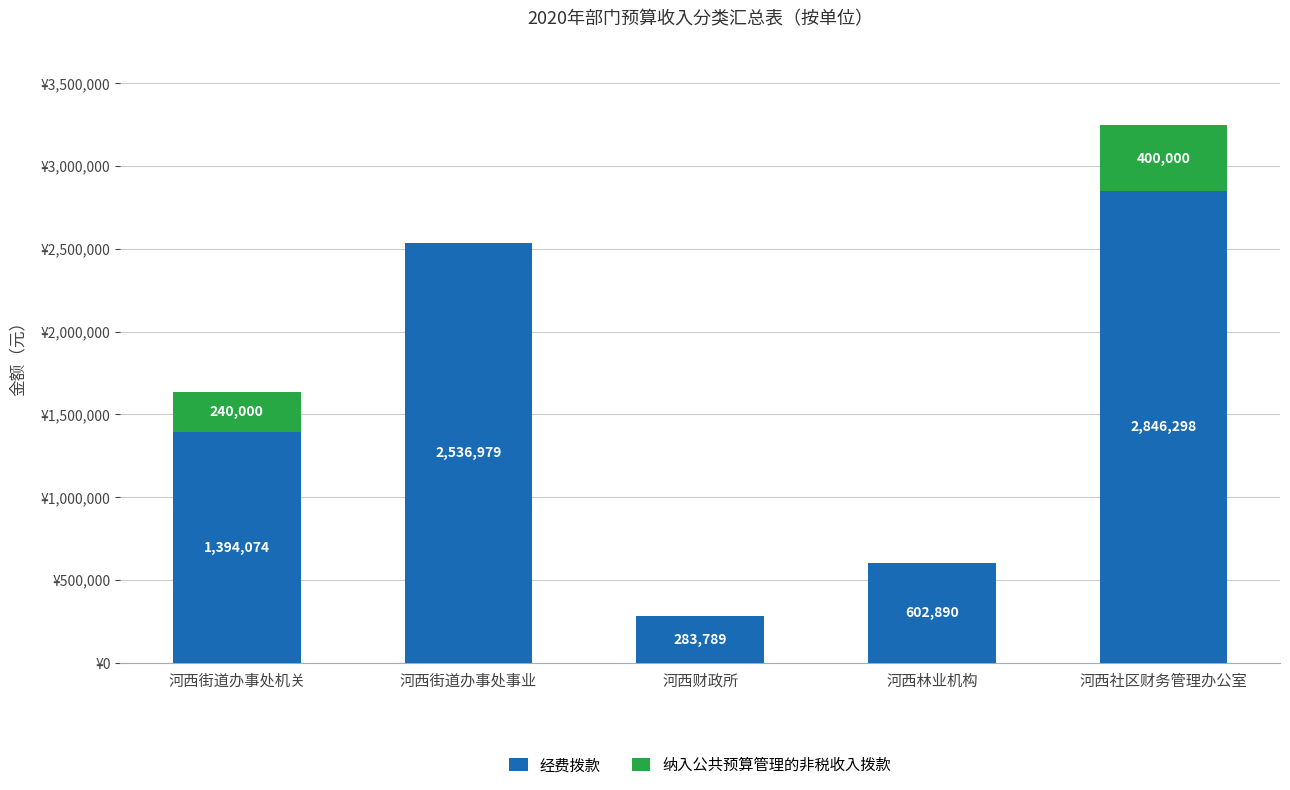

At which label is 经费拨款 closest to 1565044?

河西街道办事处机关